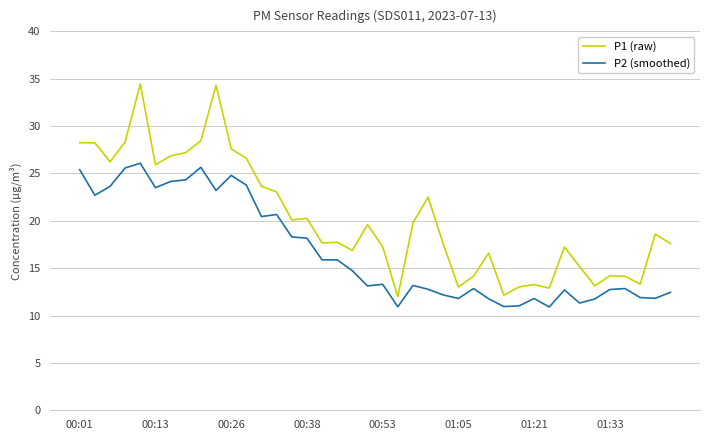

What is the lowest value of the P1 (raw) series?

12.0